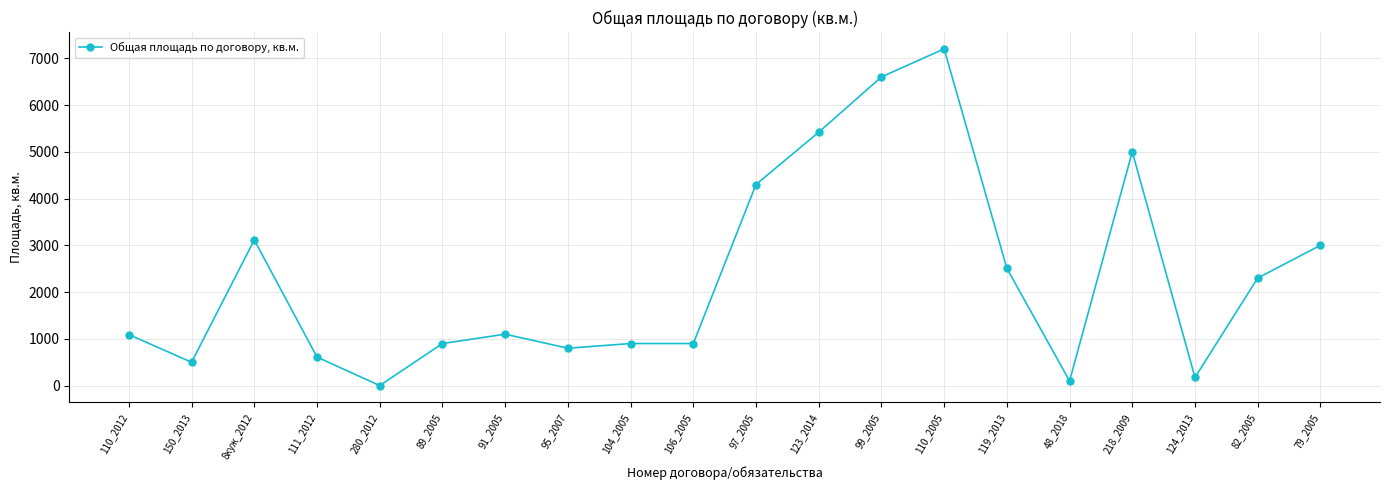

True or false: the data shows 3115.0 at 8куж_2012.

True